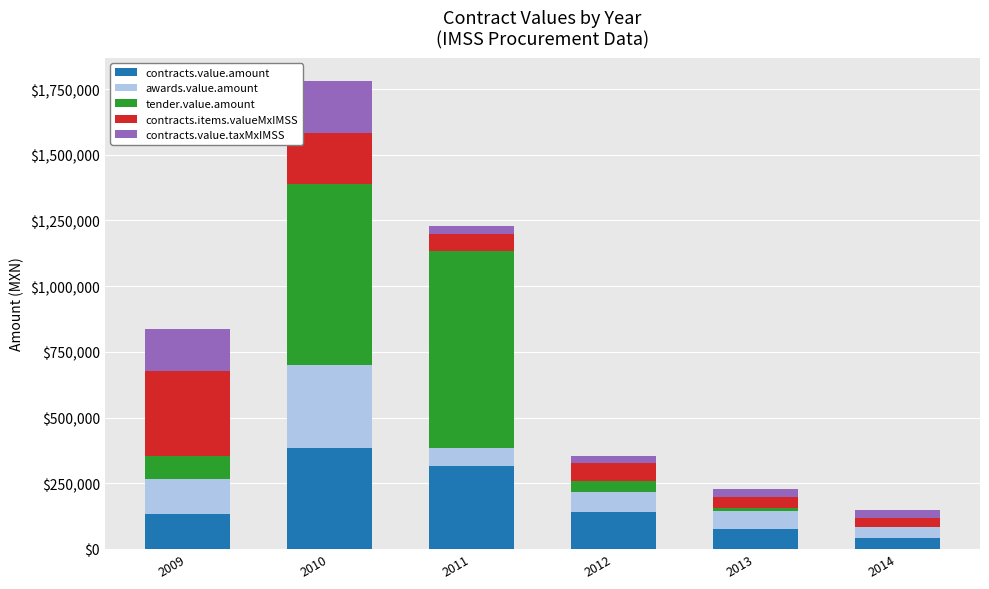

What is the sum of all contracts.value.amount values?

1087994.6